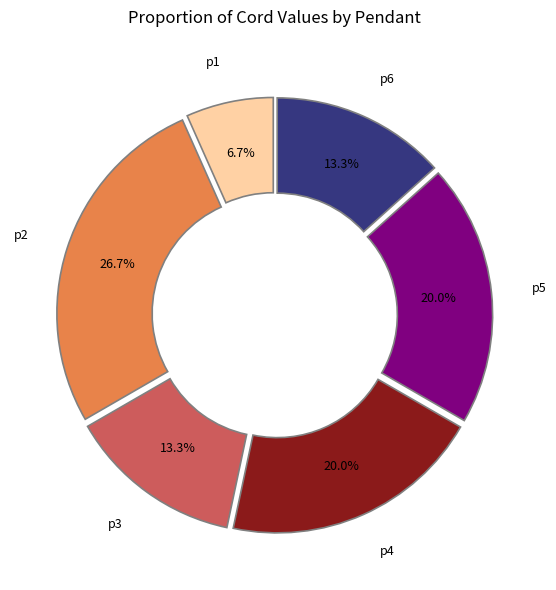

Does p5 account for over 50% of the chart?

No